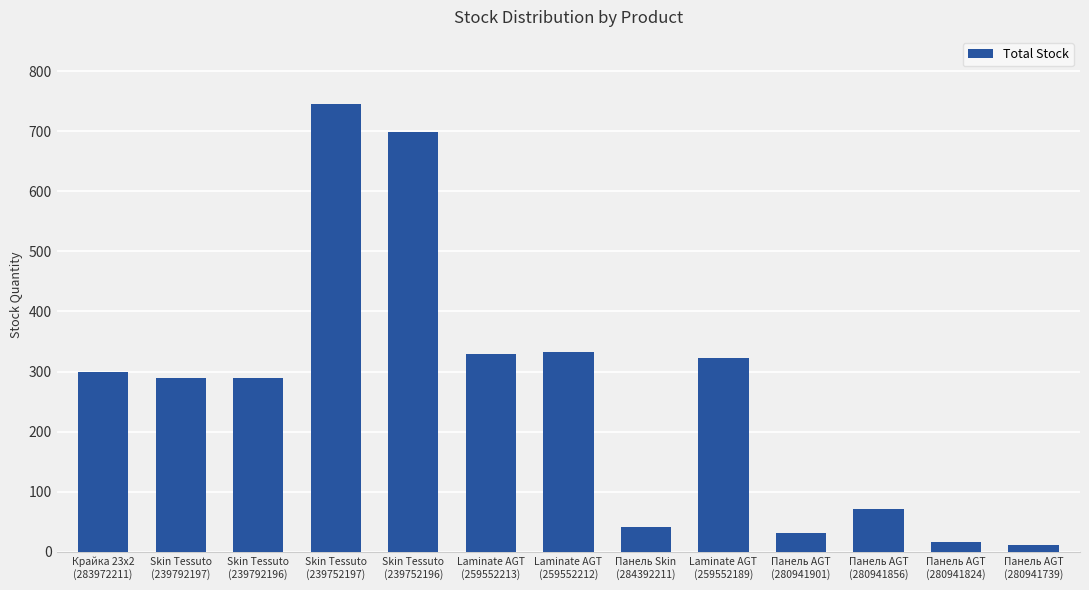

How many bars are there in total?

13